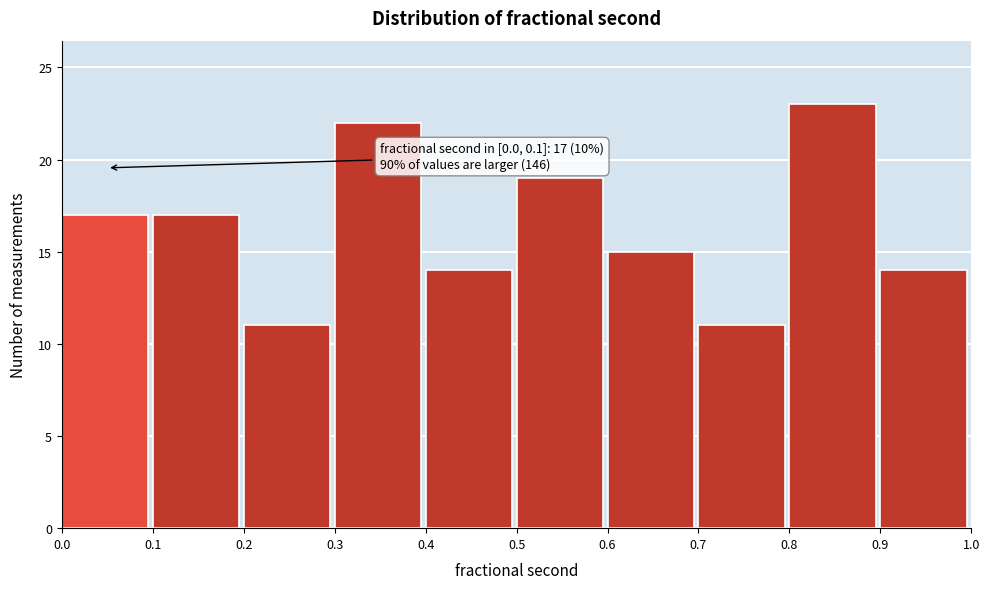

Which range on the x-axis has the tallest bar?

0.8 to 0.9